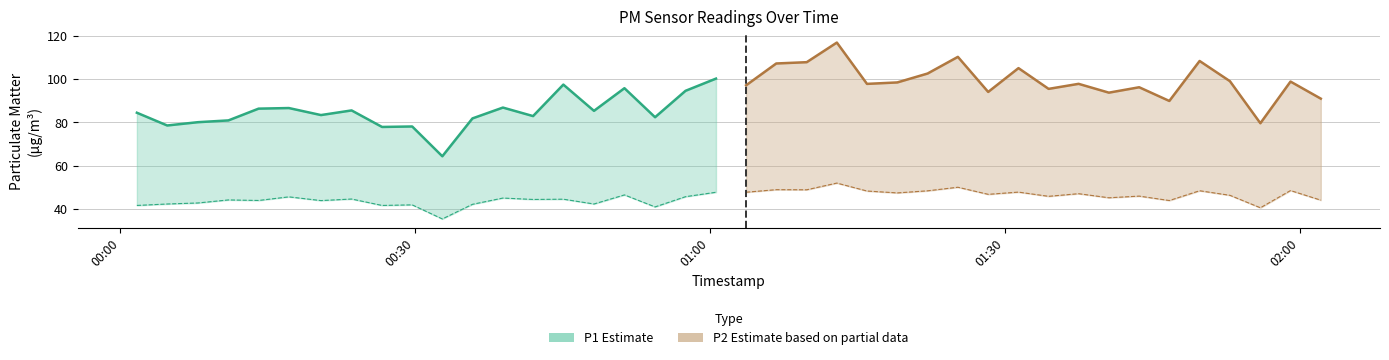

True or false: P1 has more than 0 interior local peaks.

True